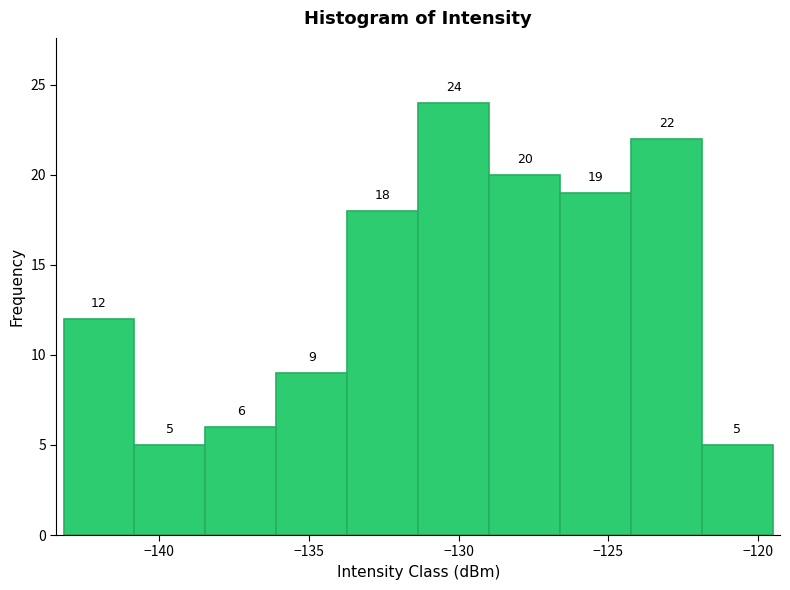

Reading left to right, transcribe this chart: for each bar, give the range it covers on the x-axis and its height. The bar edges are not printed on the chart, so give them approximately, as read against the axis.

-143.0 to -141.0: 12
-141.0 to -138.5: 5
-138.5 to -136.0: 6
-136.0 to -133.5: 9
-133.5 to -131.5: 18
-131.5 to -129.0: 24
-129.0 to -126.5: 20
-126.5 to -124.0: 19
-124.0 to -122.0: 22
-122.0 to -119.5: 5